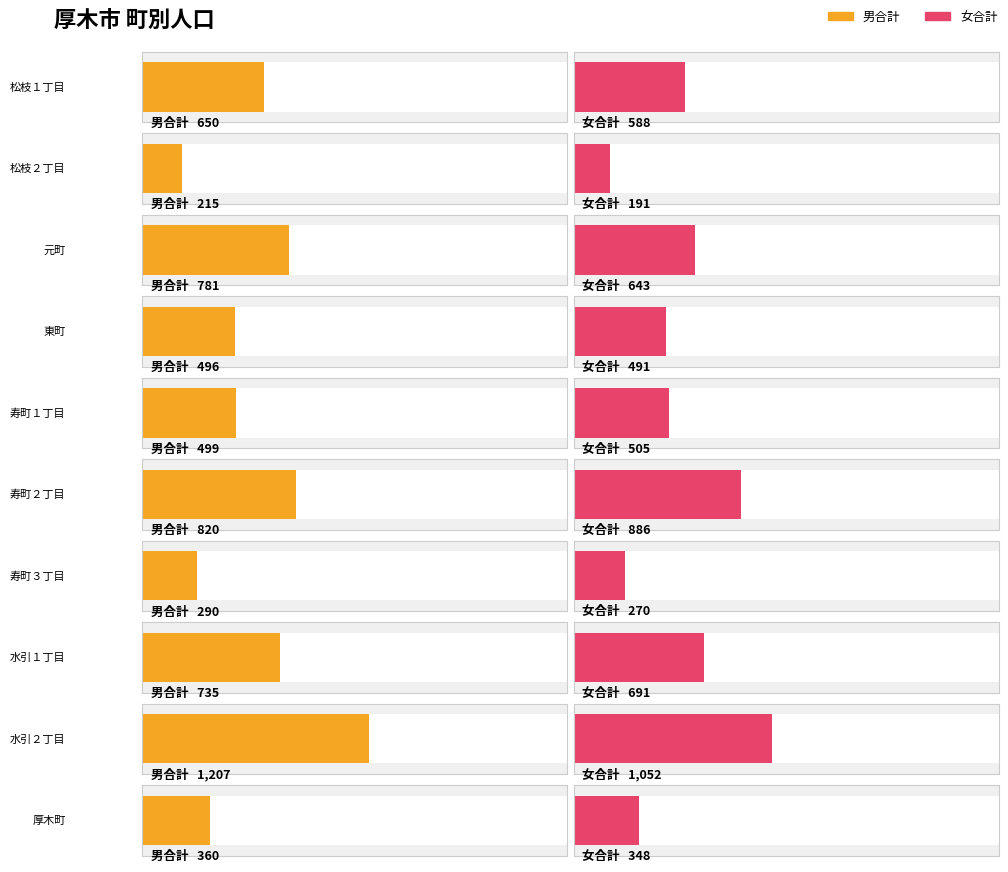

What is the value of the 女合計 bar at the 7th from the left?

270